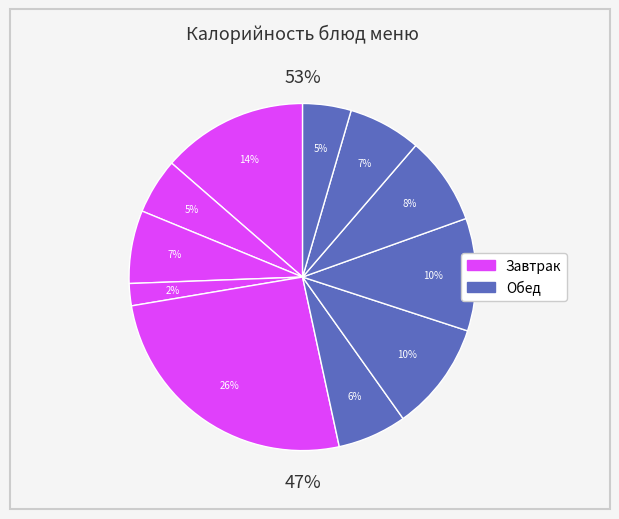

To the nearest percent, what is the average slice percentage?

9%